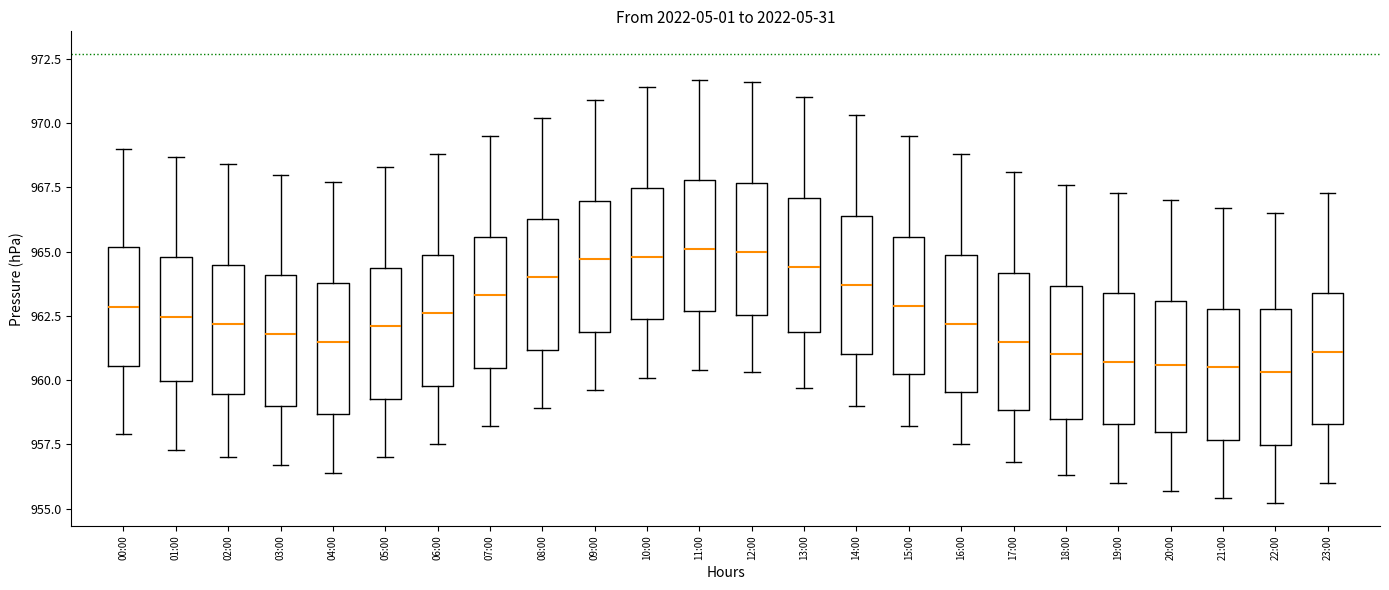

Reading left to right, transcribe this box plot: for each box, give where its median line is, the range the box spans, and where its two whiskers end, as read against the y-axis. The values are not printed on the chart, so give them approximately, as read against the axis.

00:00: median 963.0, box 960.5 to 965.0, whiskers 958.0 to 969.0
01:00: median 962.5, box 960.0 to 965.0, whiskers 957.5 to 968.5
02:00: median 962.0, box 959.5 to 964.5, whiskers 957.0 to 968.5
03:00: median 962.0, box 959.0 to 964.0, whiskers 956.5 to 968.0
04:00: median 961.5, box 958.5 to 964.0, whiskers 956.5 to 967.5
05:00: median 962.0, box 959.5 to 964.5, whiskers 957.0 to 968.5
06:00: median 962.5, box 960.0 to 965.0, whiskers 957.5 to 969.0
07:00: median 963.5, box 960.5 to 965.5, whiskers 958.0 to 969.5
08:00: median 964.0, box 961.0 to 966.5, whiskers 959.0 to 970.0
09:00: median 964.5, box 962.0 to 967.0, whiskers 959.5 to 971.0
10:00: median 965.0, box 962.5 to 967.5, whiskers 960.0 to 971.5
11:00: median 965.0, box 962.5 to 968.0, whiskers 960.5 to 971.5
12:00: median 965.0, box 962.5 to 967.5, whiskers 960.5 to 971.5
13:00: median 964.5, box 962.0 to 967.0, whiskers 959.5 to 971.0
14:00: median 963.5, box 961.0 to 966.5, whiskers 959.0 to 970.5
15:00: median 963.0, box 960.0 to 965.5, whiskers 958.0 to 969.5
16:00: median 962.0, box 959.5 to 965.0, whiskers 957.5 to 969.0
17:00: median 961.5, box 959.0 to 964.0, whiskers 957.0 to 968.0
18:00: median 961.0, box 958.5 to 963.5, whiskers 956.5 to 967.5
19:00: median 960.5, box 958.5 to 963.5, whiskers 956.0 to 967.5
20:00: median 960.5, box 958.0 to 963.0, whiskers 955.5 to 967.0
21:00: median 960.5, box 957.5 to 963.0, whiskers 955.5 to 966.5
22:00: median 960.5, box 957.5 to 963.0, whiskers 955.0 to 966.5
23:00: median 961.0, box 958.5 to 963.5, whiskers 956.0 to 967.5